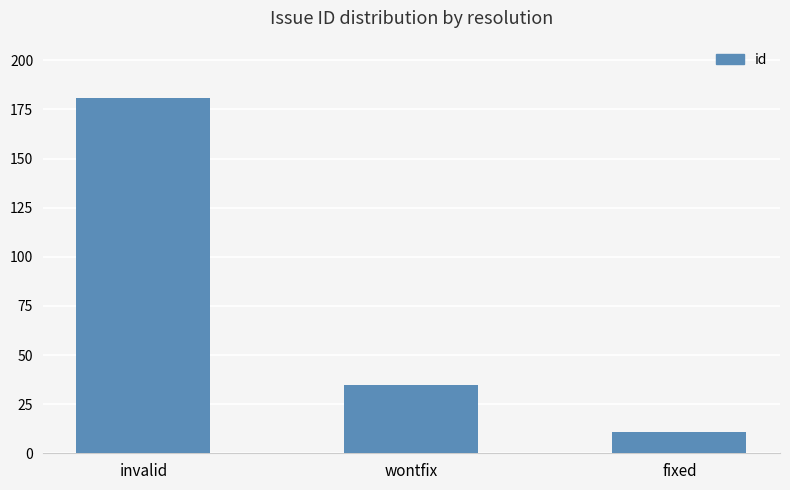

Does the chart contain any negative values?

No